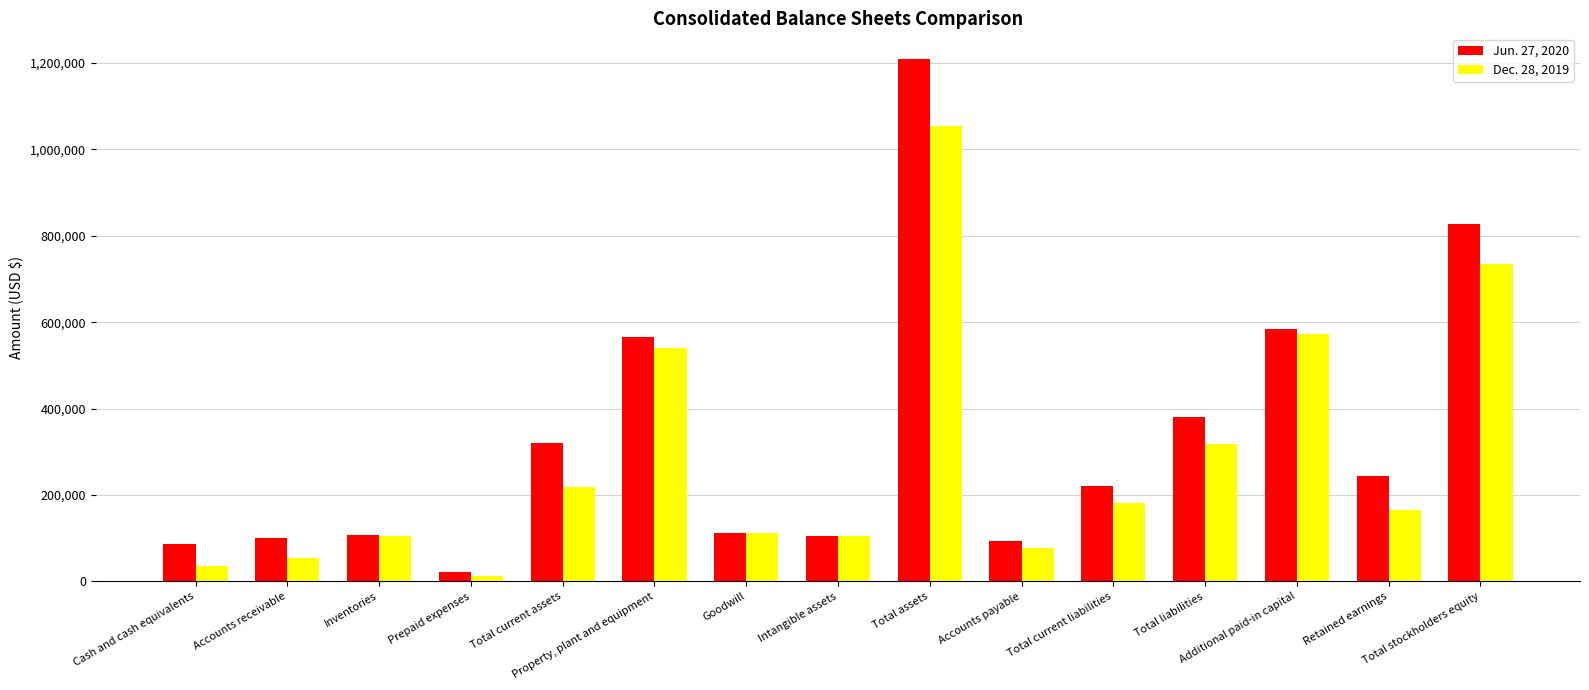

What is the label of the 3rd bar from the left?

Inventories